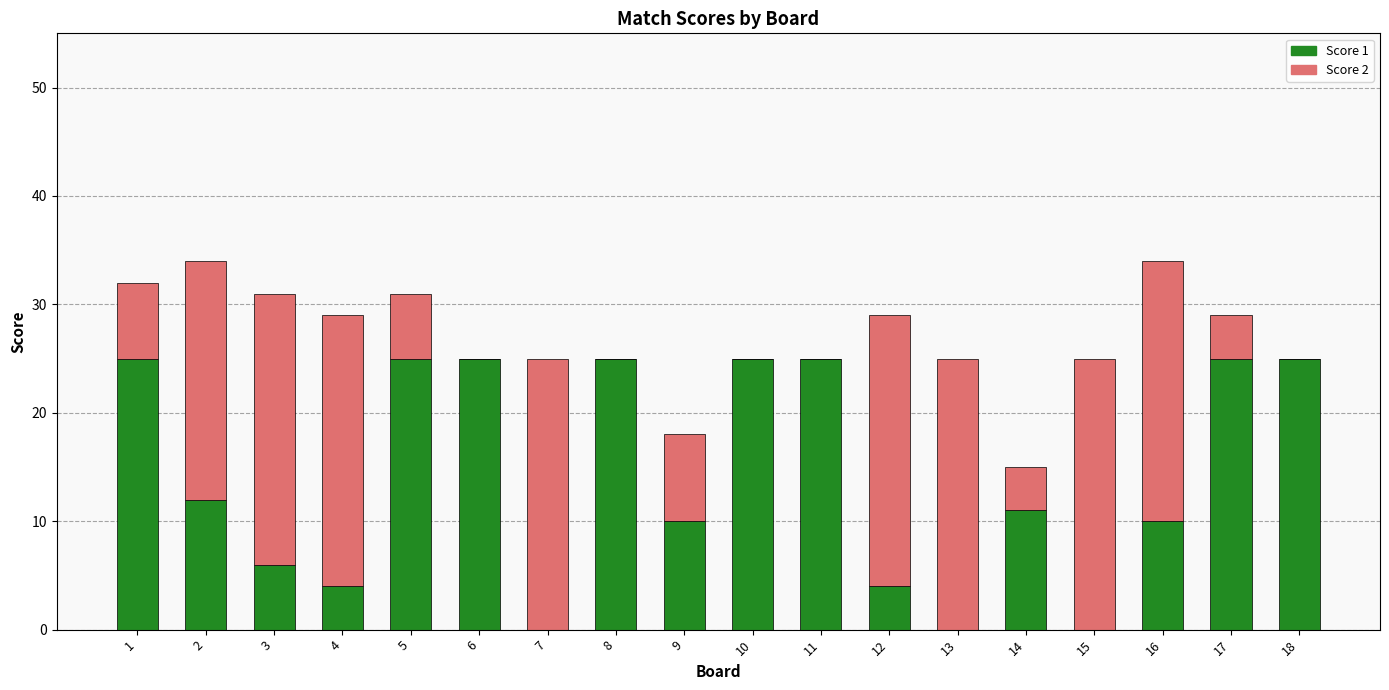

What is the difference between the Score 1 values at 7 and 3?

6